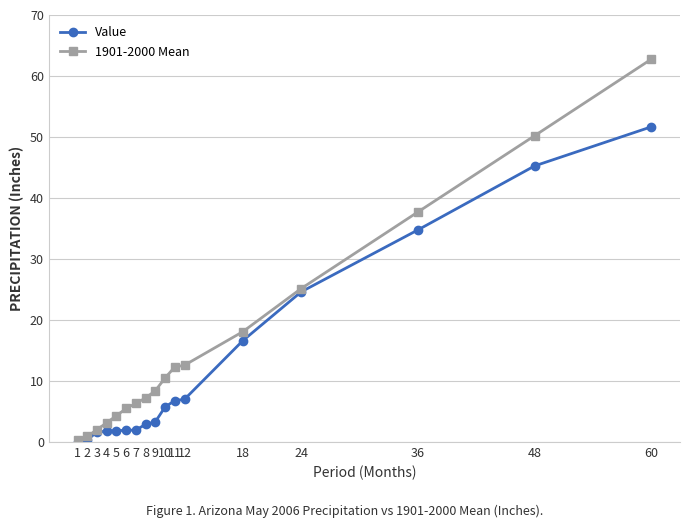

What are all the series names shown in the legend?

Value, 1901-2000 Mean